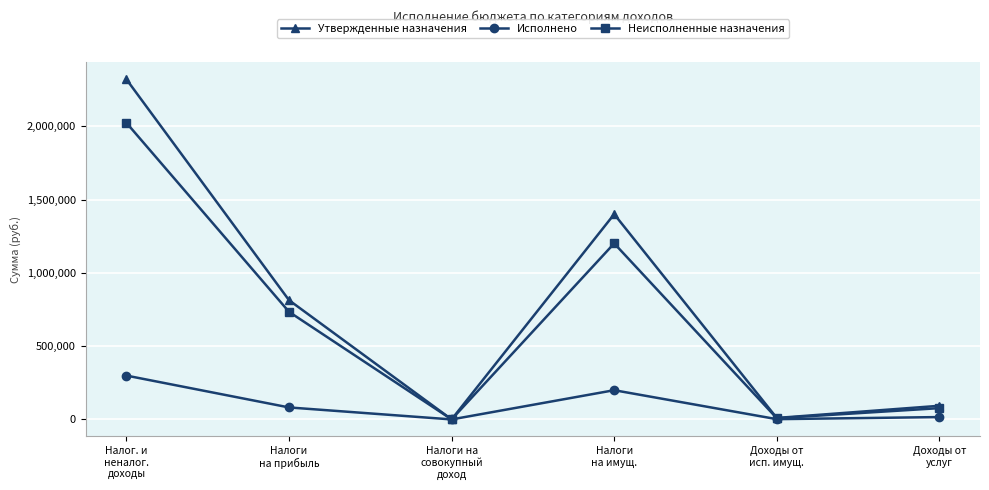

What is the smallest value displayed?

-31.8